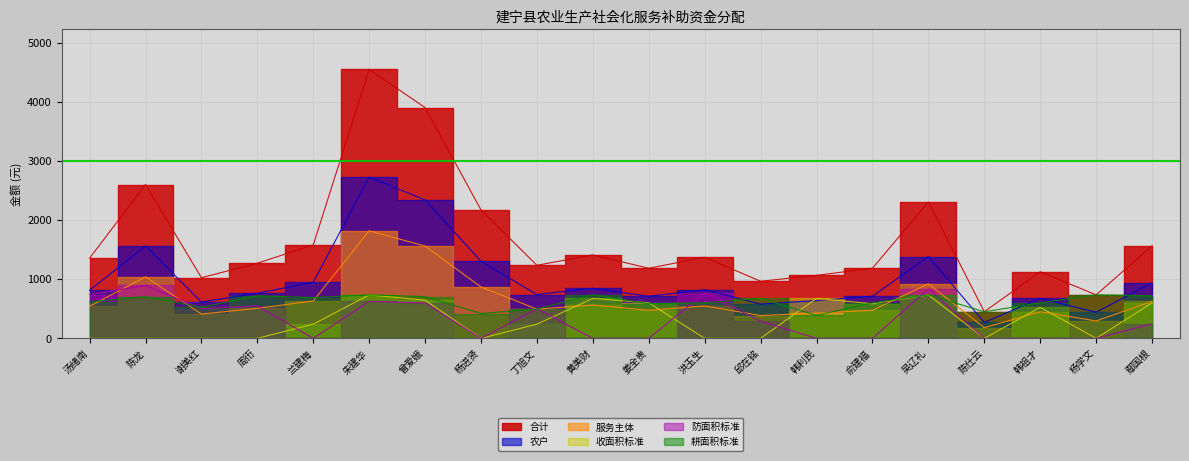

How many values in the 服务主体 series are below 542?

10